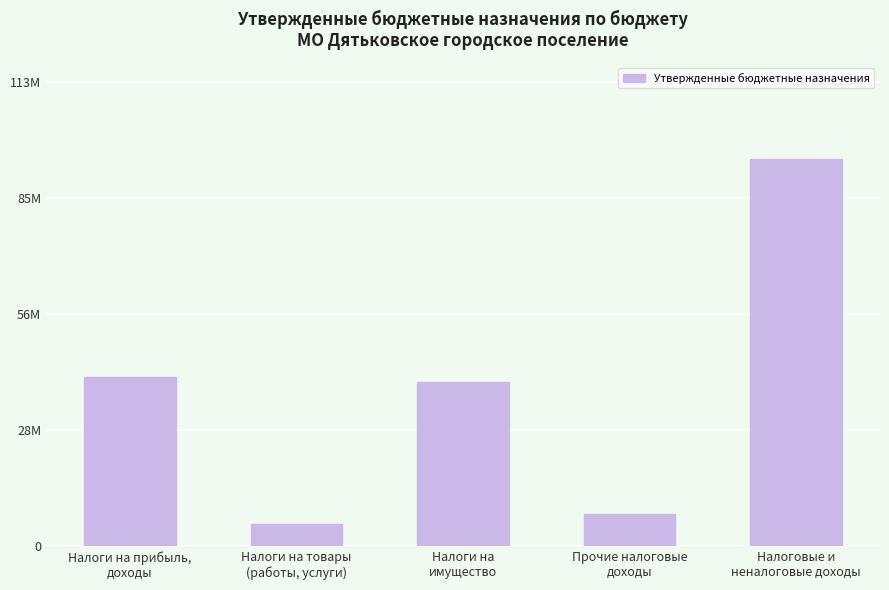

What is the difference between the values at Прочие налоговые
доходы and Налоги на
имущество?

32356700